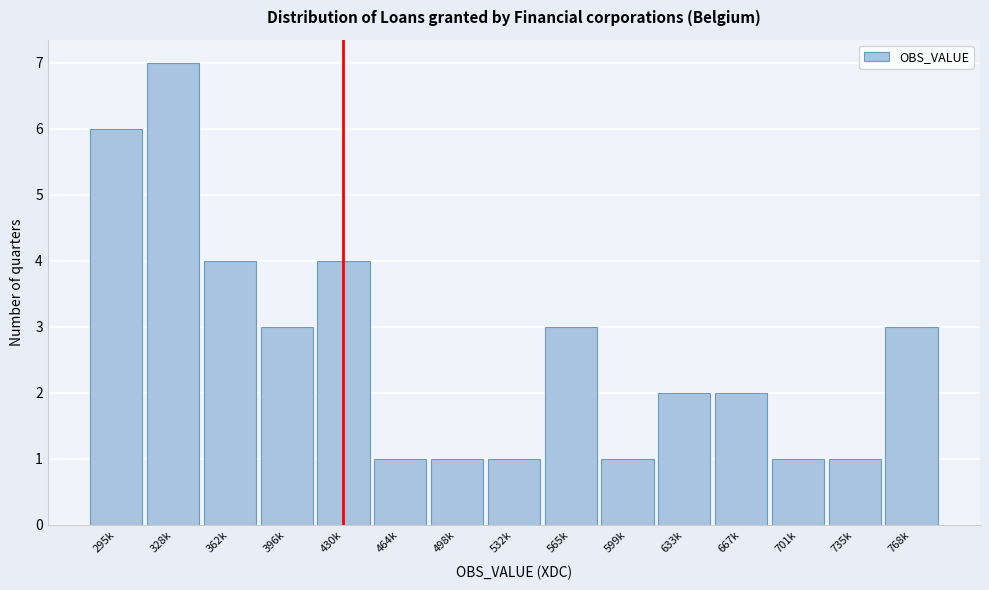

Reading left to right, extract all data points from this chart.

6	7	4	3	4	1	1	1	3	1	2	2	1	1	3